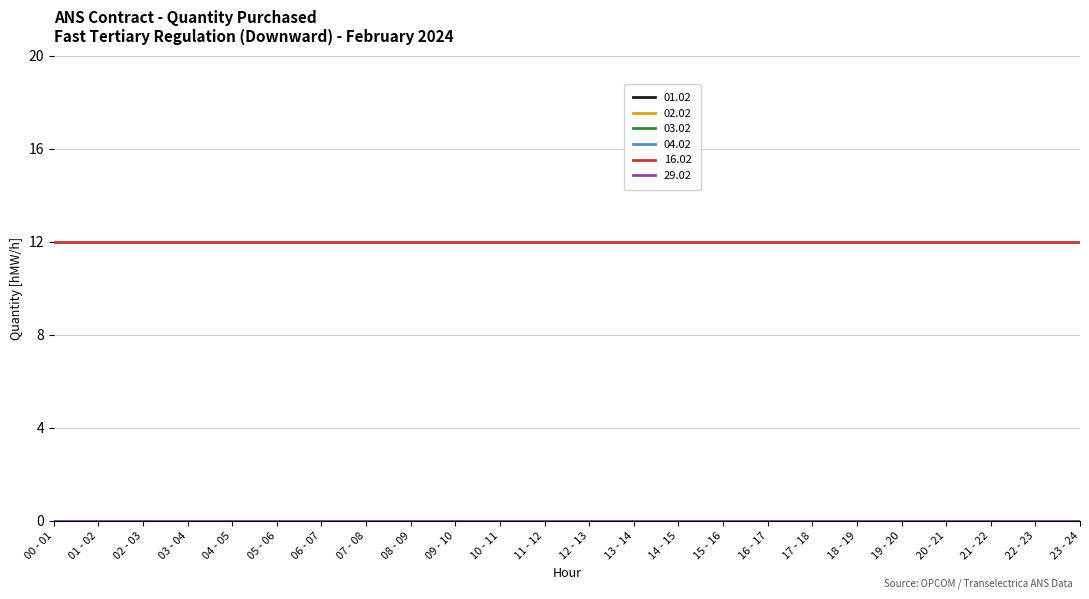

Between 11 - 12 and 16 - 17, which series saw the biggest shift?

01.02